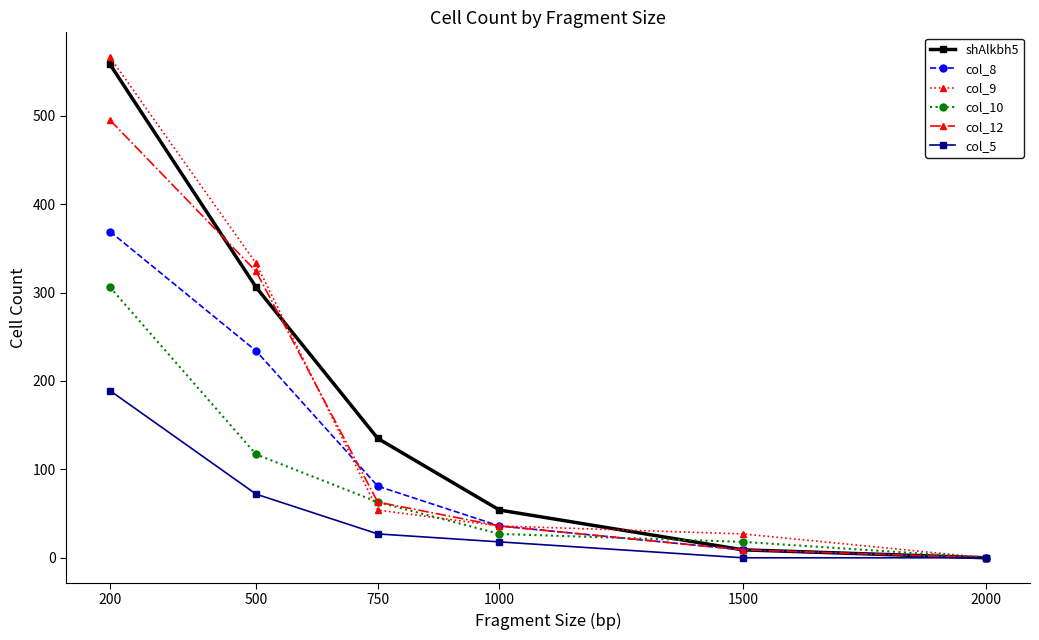

What is the sum of the col_5 values at 1000 and 200?

207